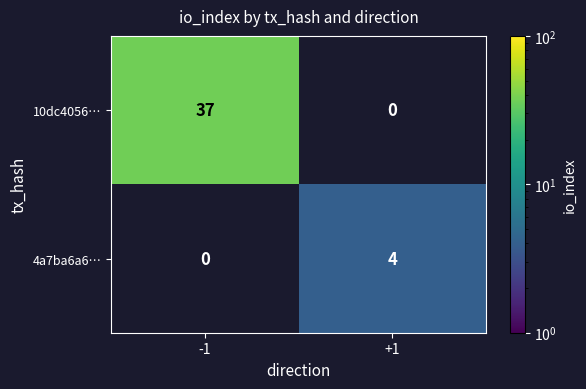

How many series are shown in this chart?

2